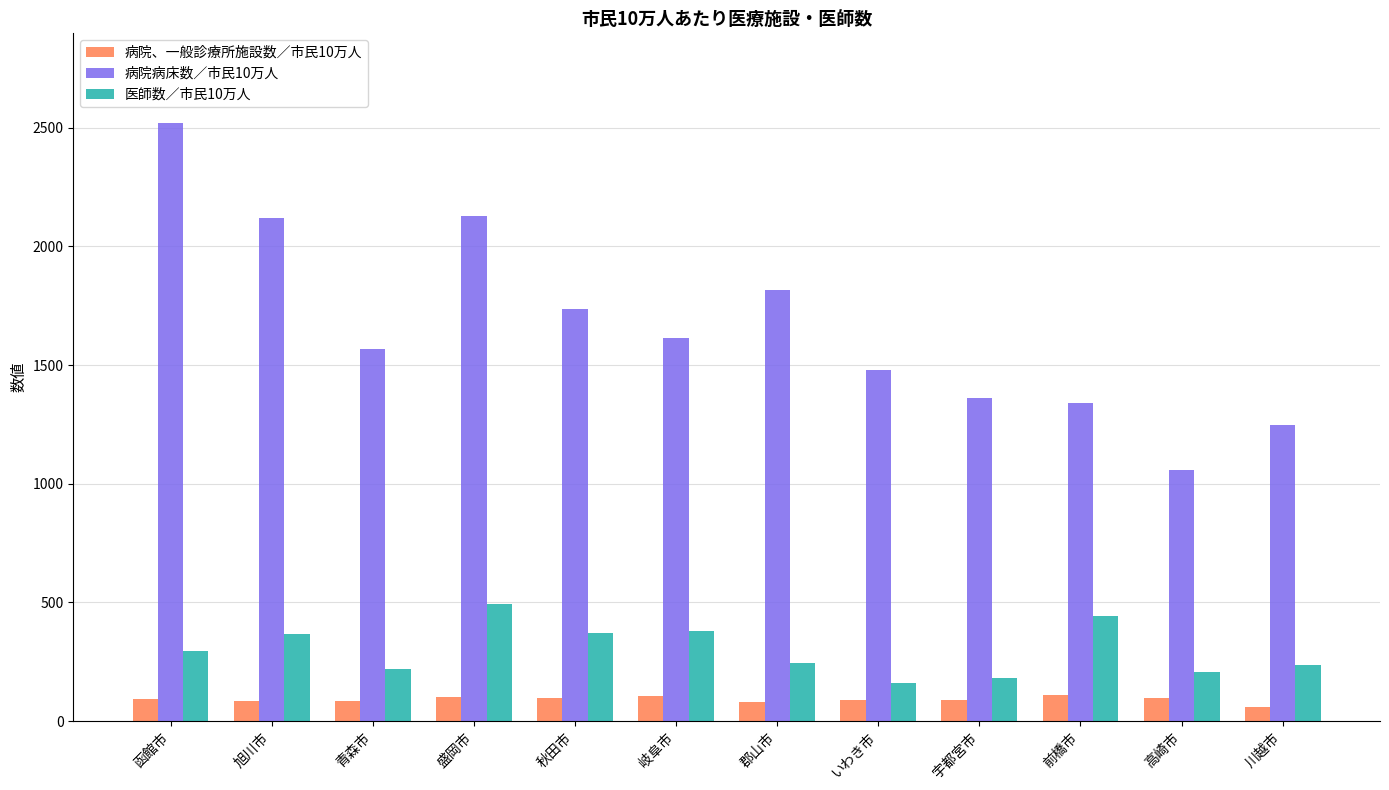

What is the maximum value for 医師数／市民10万人?

492.9